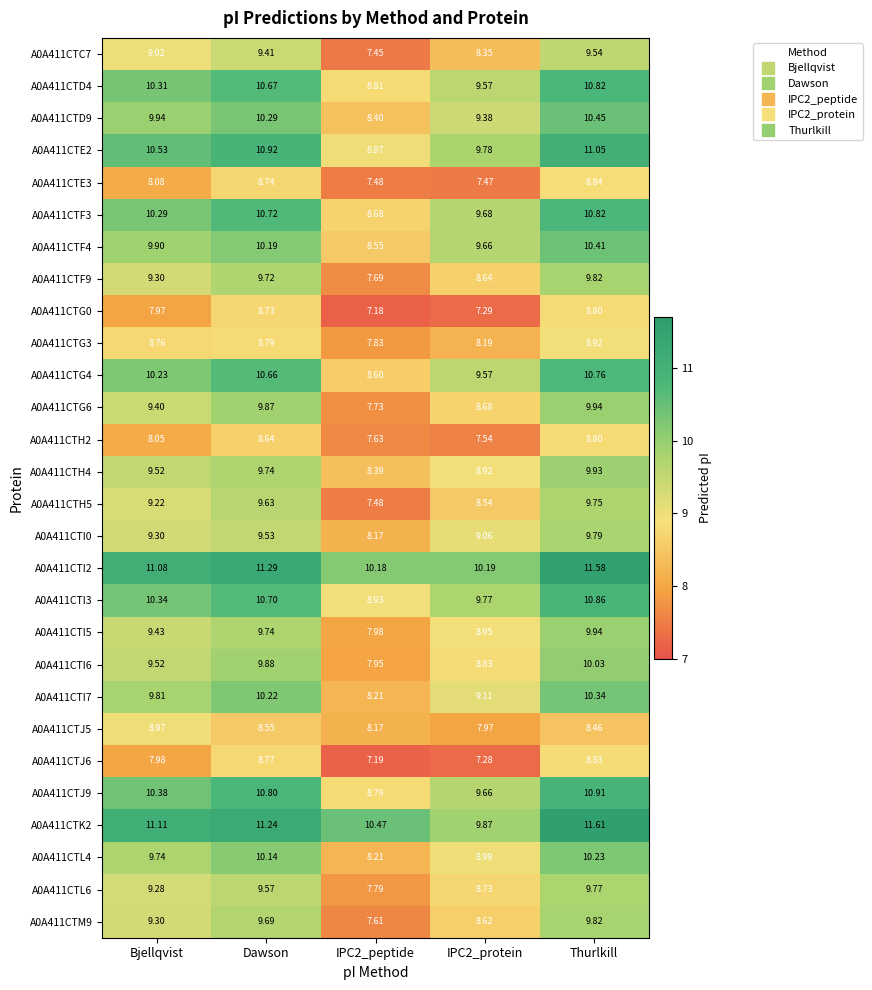

At which label does A0A411CTI0 reach its peak?

Thurlkill